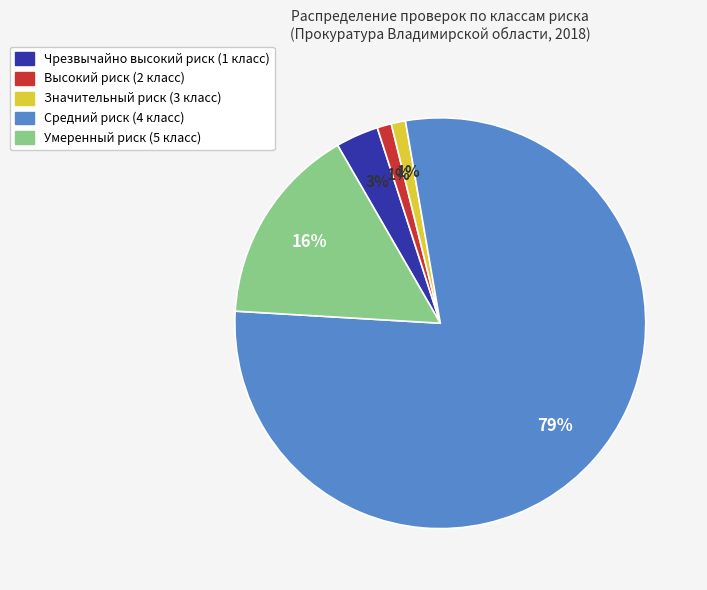

Is the sum of Умеренный риск (5 класс) and Высокий риск (2 класс) greater than half?

No